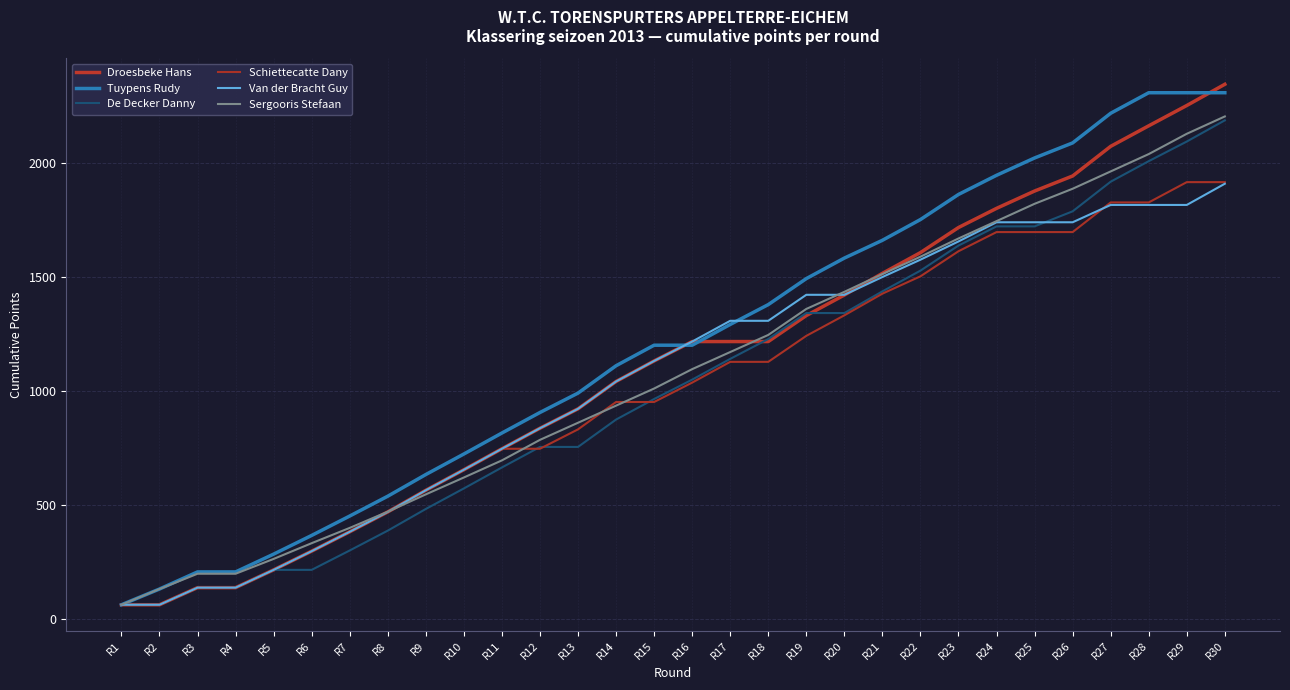

What is the maximum value for Tuypens Rudy?

2307